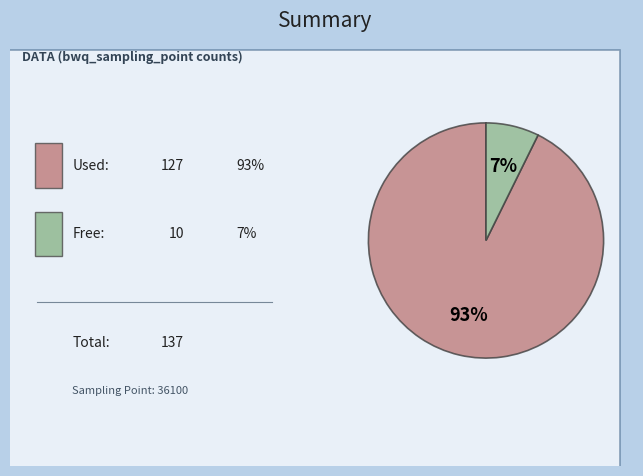

To the nearest percent, what is the average slice percentage?

50%